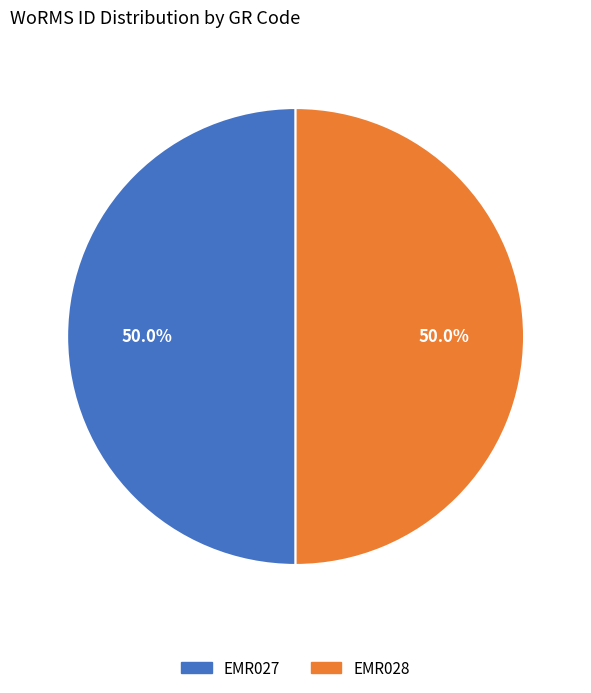

Combined, do EMR028 and EMR027 account for over 50%?

Yes